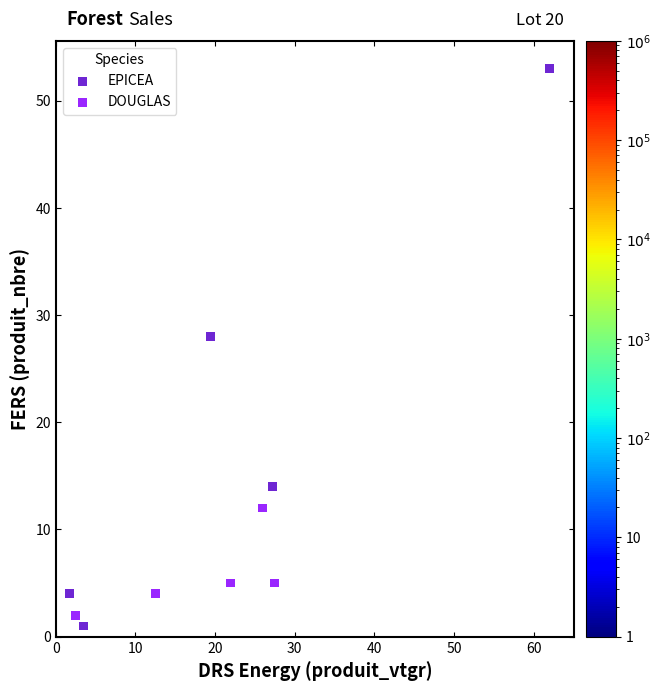

Which series reaches the minimum Y coordinate?

EPICEA